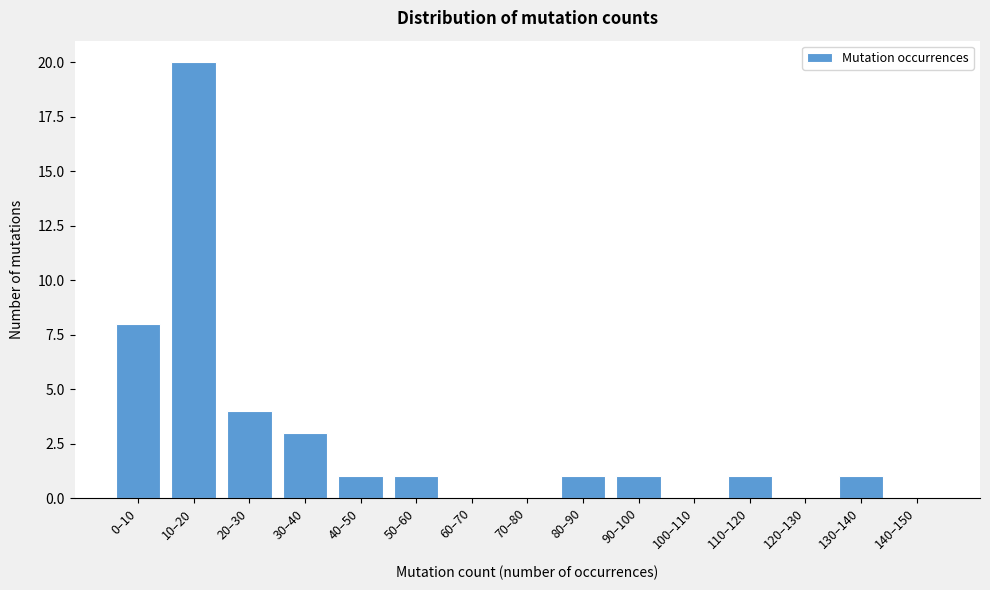

Reading right to left, list all the values displayed in this chart.

140–150=0	130–140=1	120–130=0	110–120=1	100–110=0	90–100=1	80–90=1	70–80=0	60–70=0	50–60=1	40–50=1	30–40=3	20–30=4	10–20=20	0–10=8